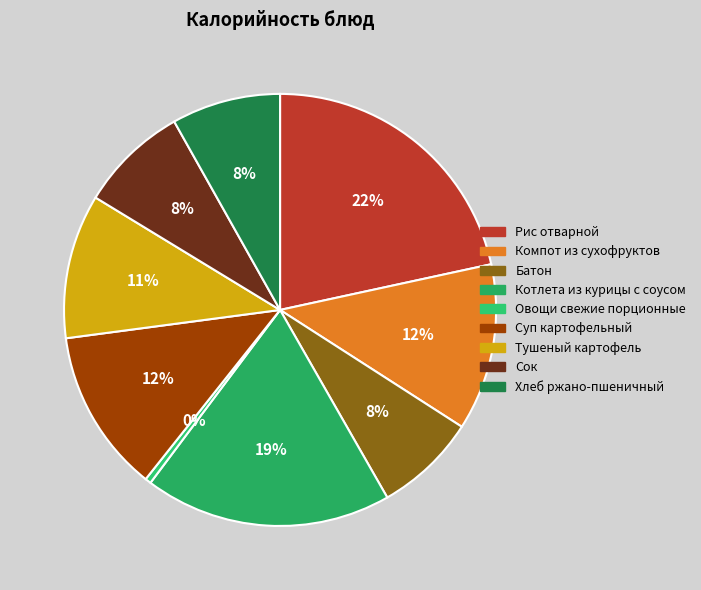

Is it true that Рис отварной is 36% of the pie?

False